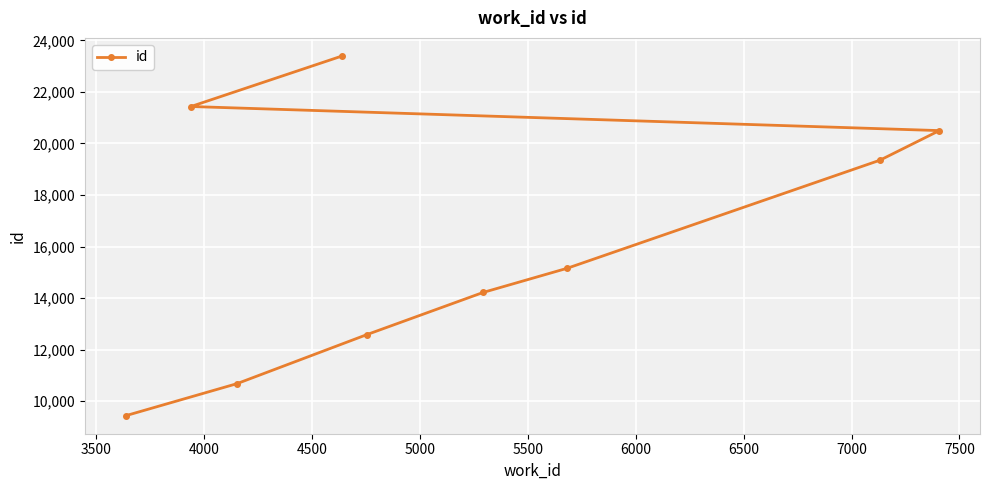

What is the sum of all values?

146758